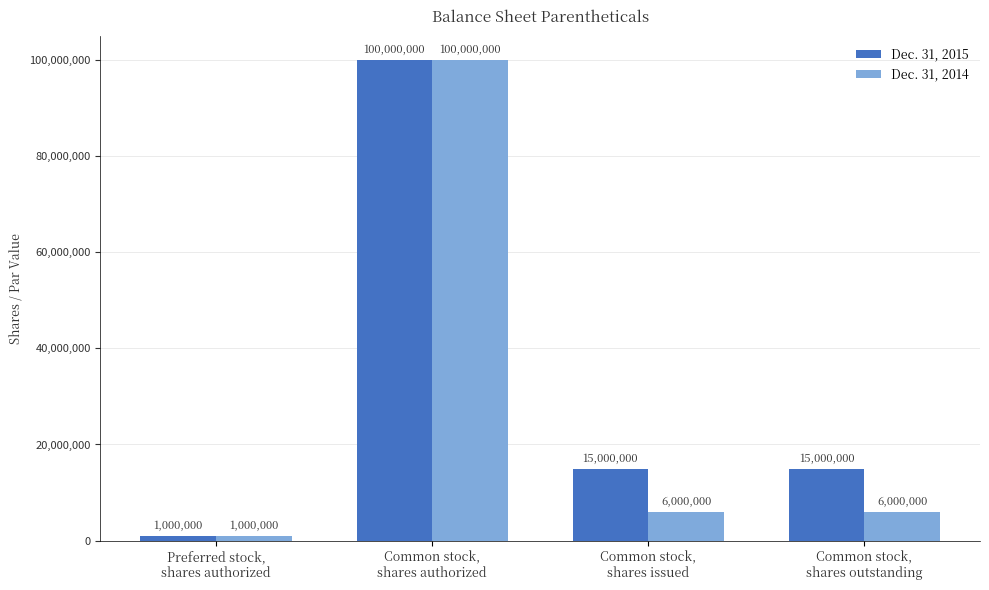

What is the sum of all Dec. 31, 2015 values?

131000000